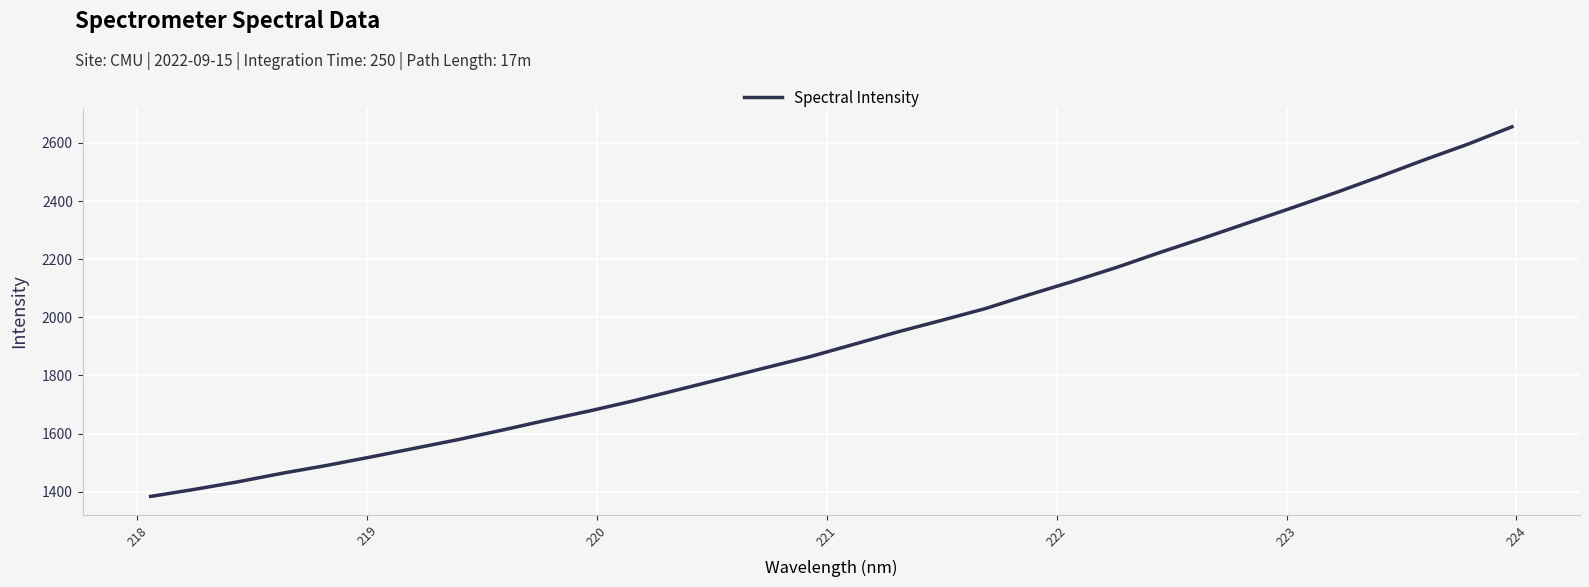

What is the smallest value displayed?

1383.6